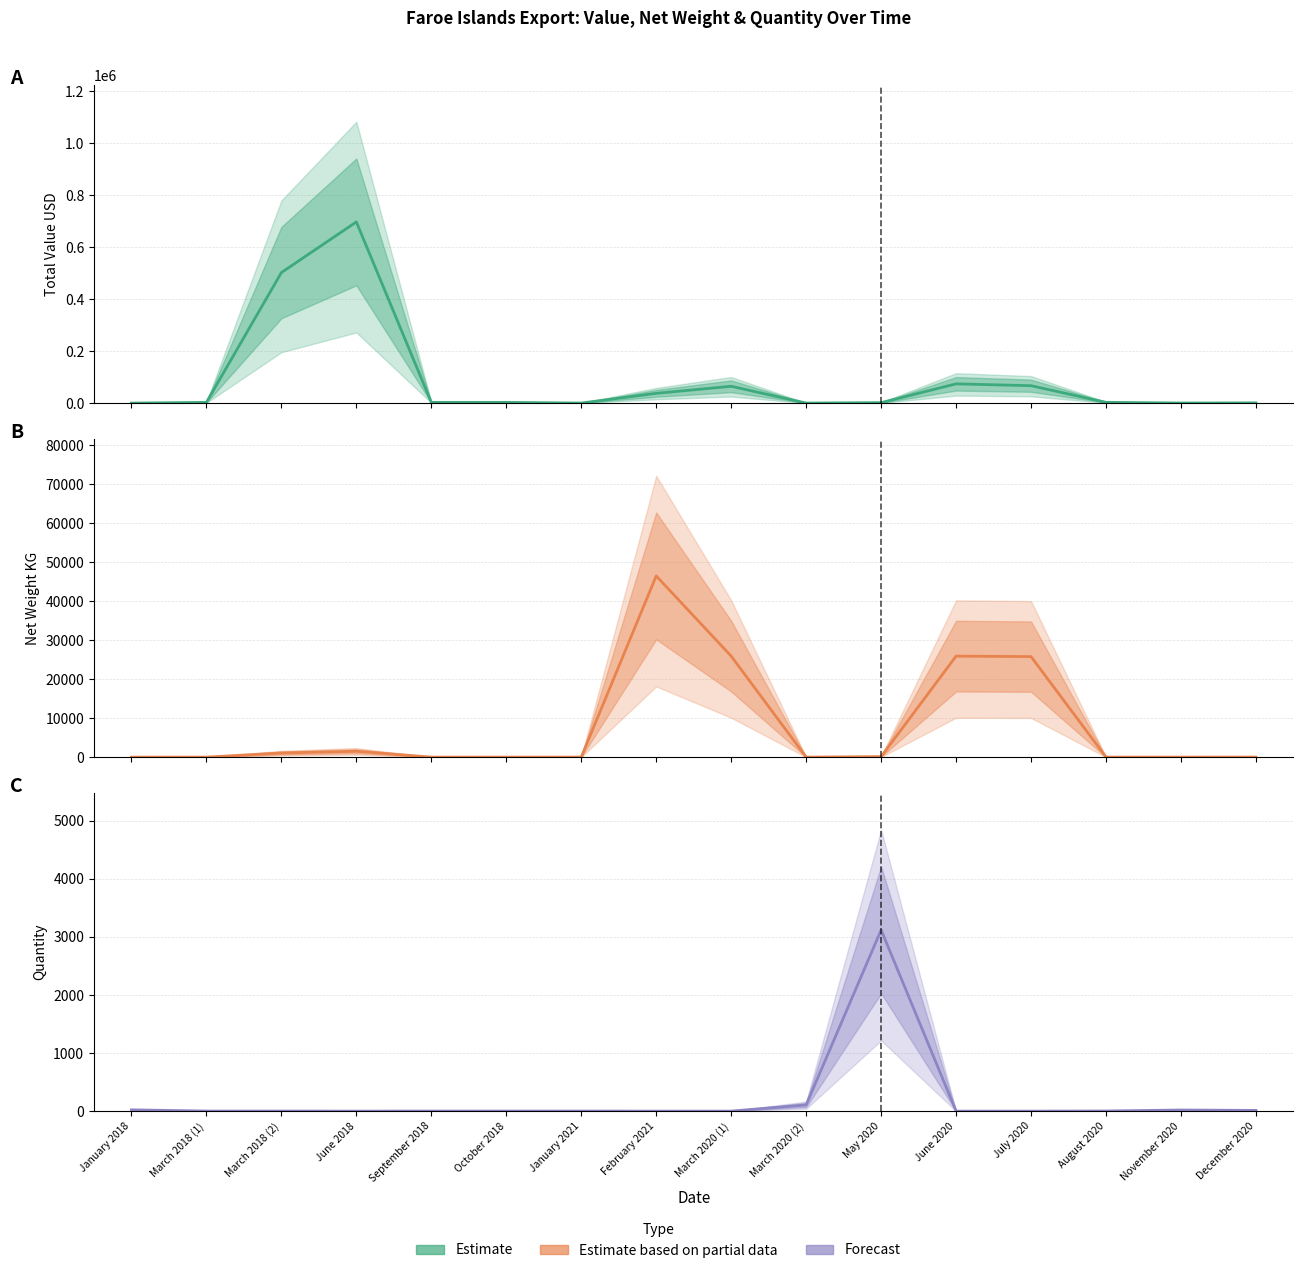

List the labels in order of Quantity (mean) value, largest first.

May 2020, March 2020 (2), January 2018, November 2020, December 2020, August 2020, March 2018 (1), March 2018 (2), September 2018, October 2018, January 2021, June 2018, February 2021, March 2020 (1), June 2020, July 2020